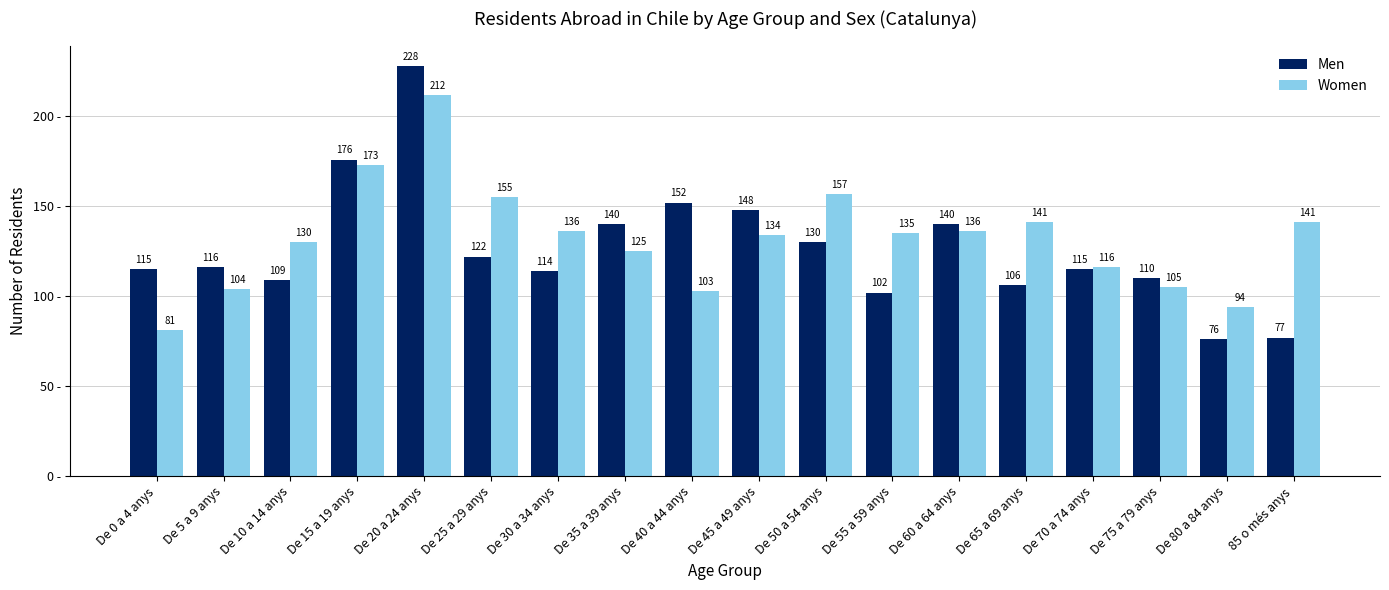

Which category has the highest value in the Men series?

De 20 a 24 anys